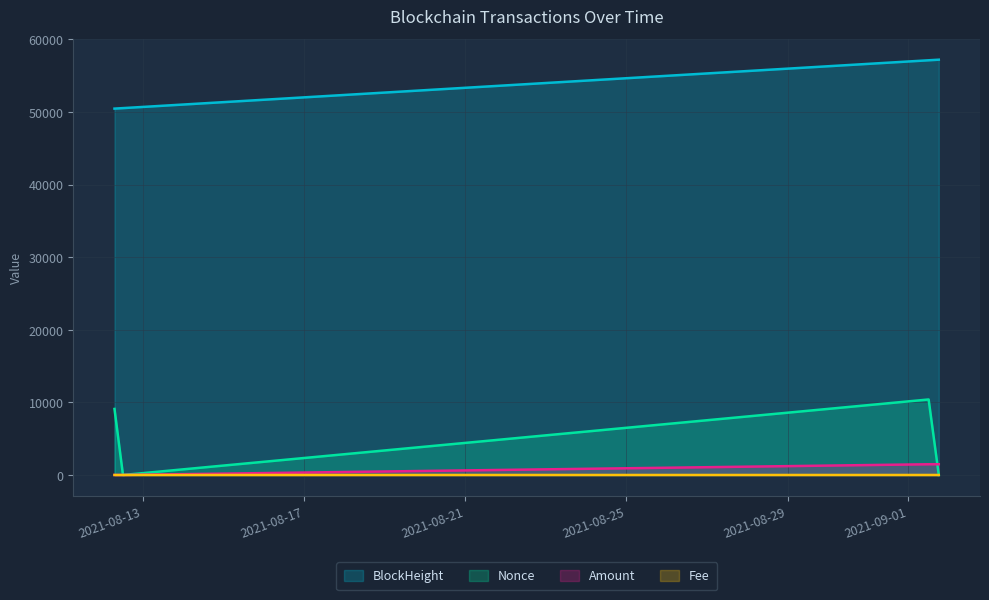

How many data points in Amount are less than 1477?

2